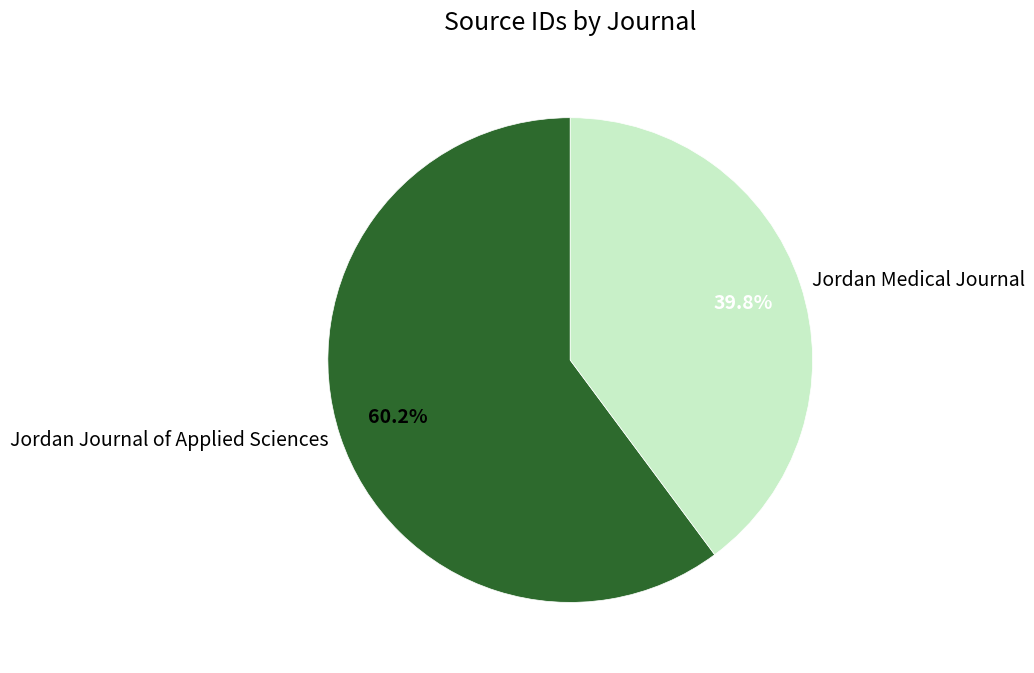

What is the total percentage of Jordan Journal of Applied Sciences and Jordan Medical Journal?

100.0%